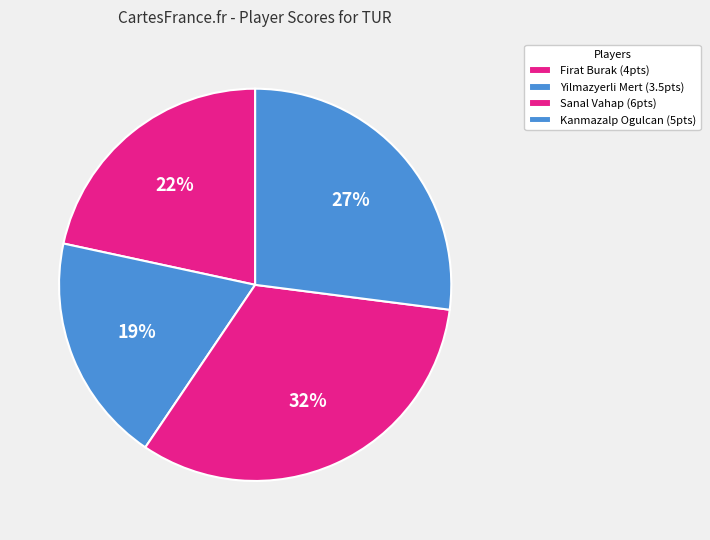

True or false: Sanal Vahap accounts for 32% of the total.

True